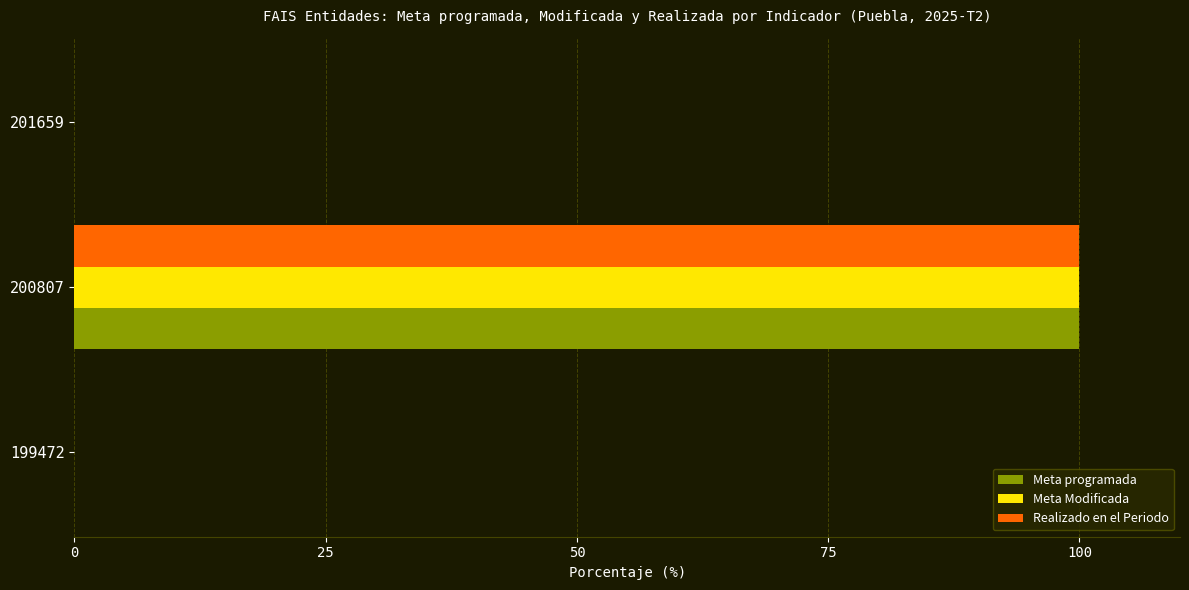

The value of Realizado en el Periodo at 199472 is 0. True or false?

True